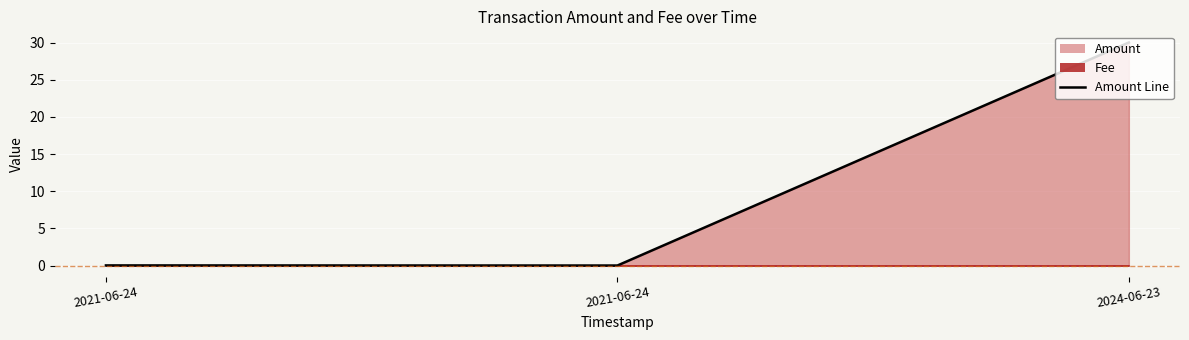

What is the label of the 1st point from the right?

2024-06-23